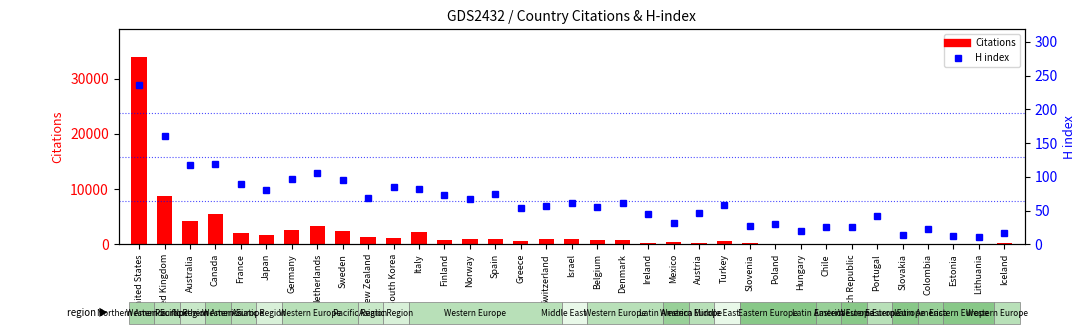

What is the sum of the Citations values at Hungary and Germany?

2766